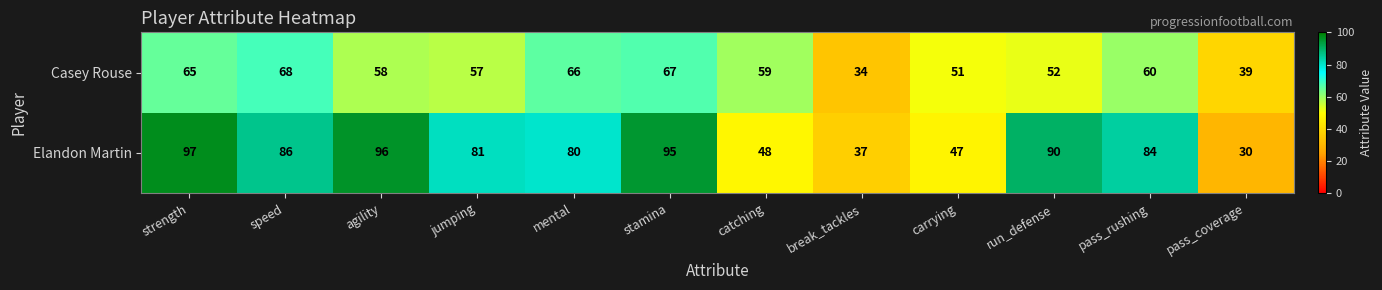

At how many categories does at least one series exceed 45?

10